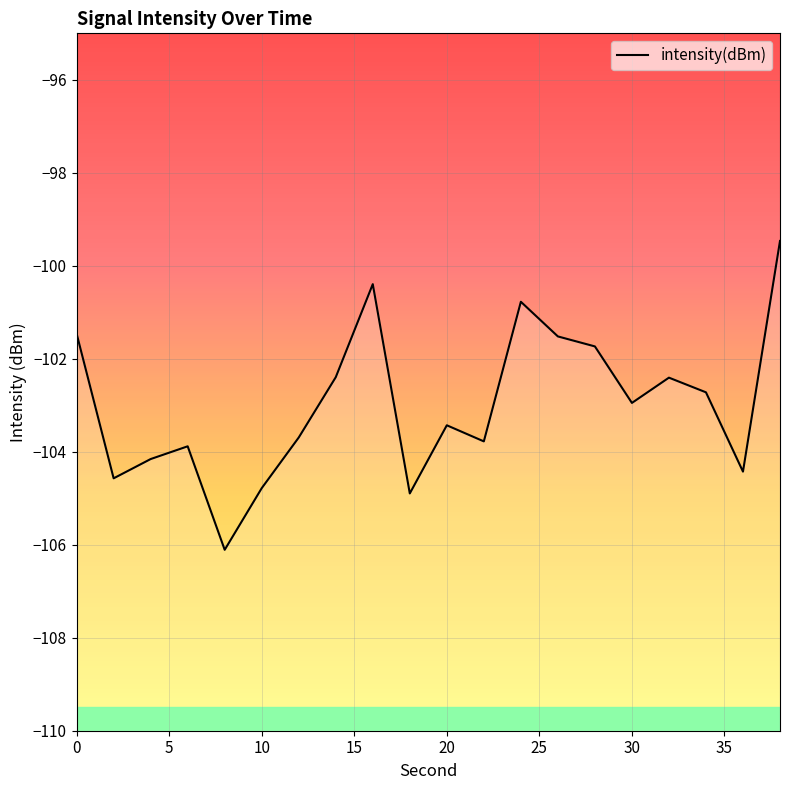

What is the greatest value displayed?

-99.5